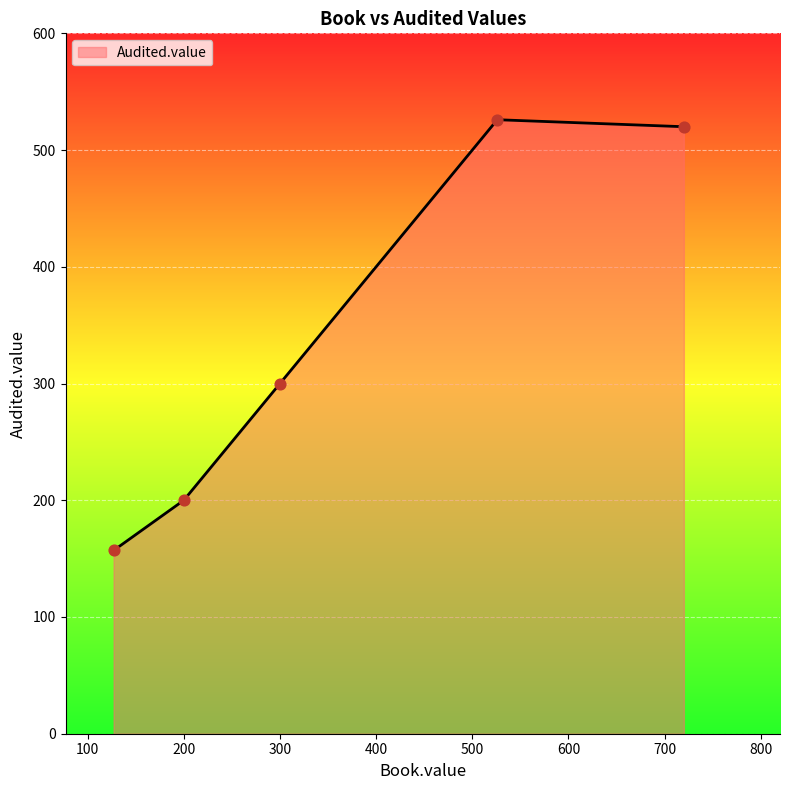

What is the minimum value shown in the chart?

157